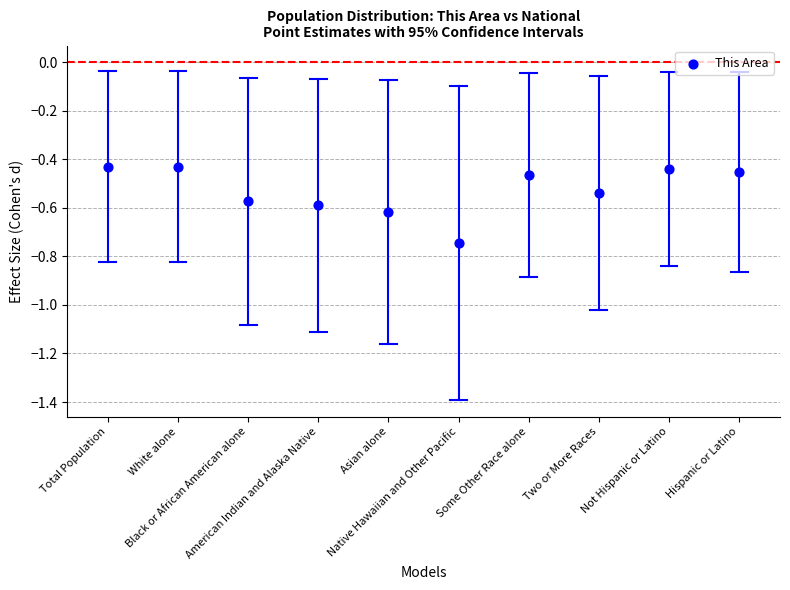

What is the range of Y values (max minus min)?

0.3